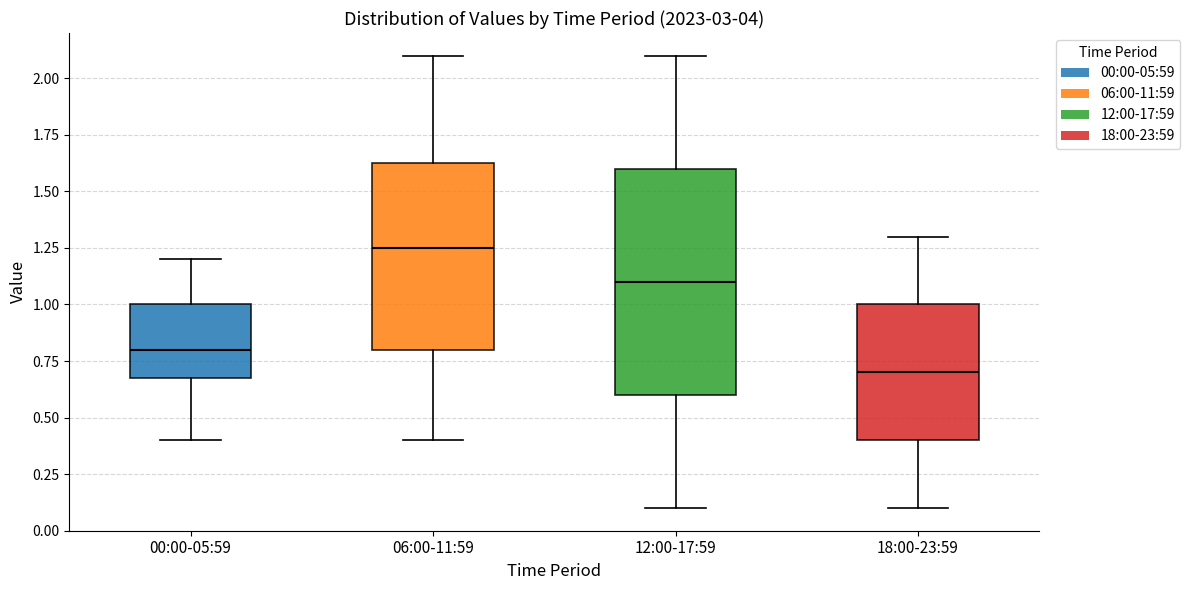

Comparing the boxes themselves (not the whiskers), which one is the tallest?

12:00-17:59